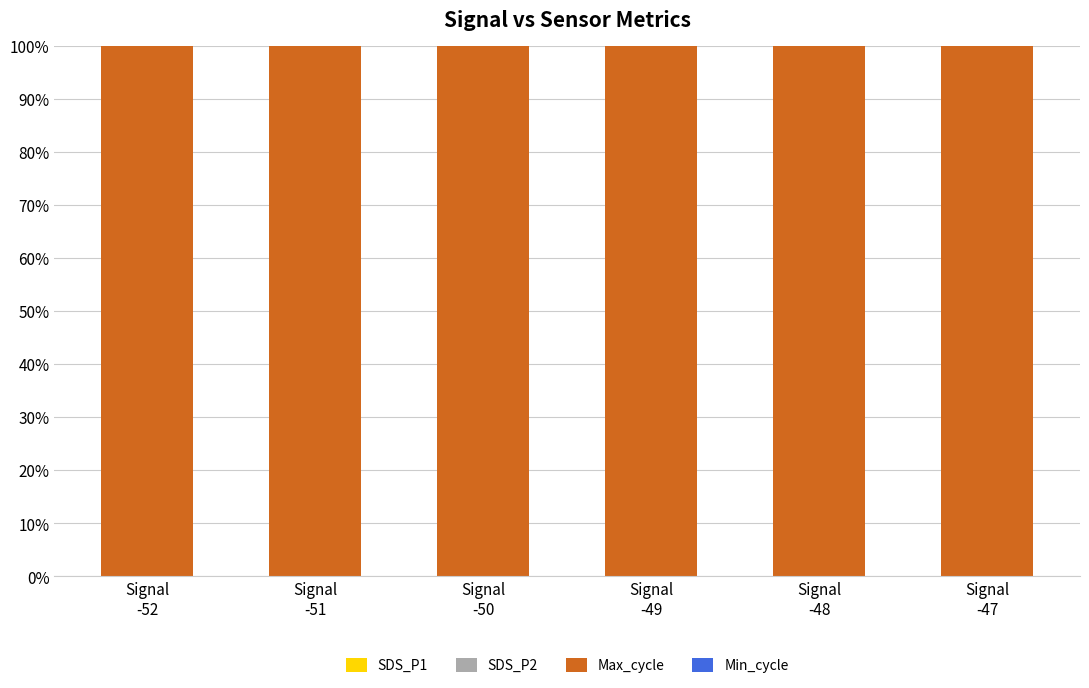

Between Signal
-52 and Signal
-48, which series saw the biggest shift?

Max_cycle